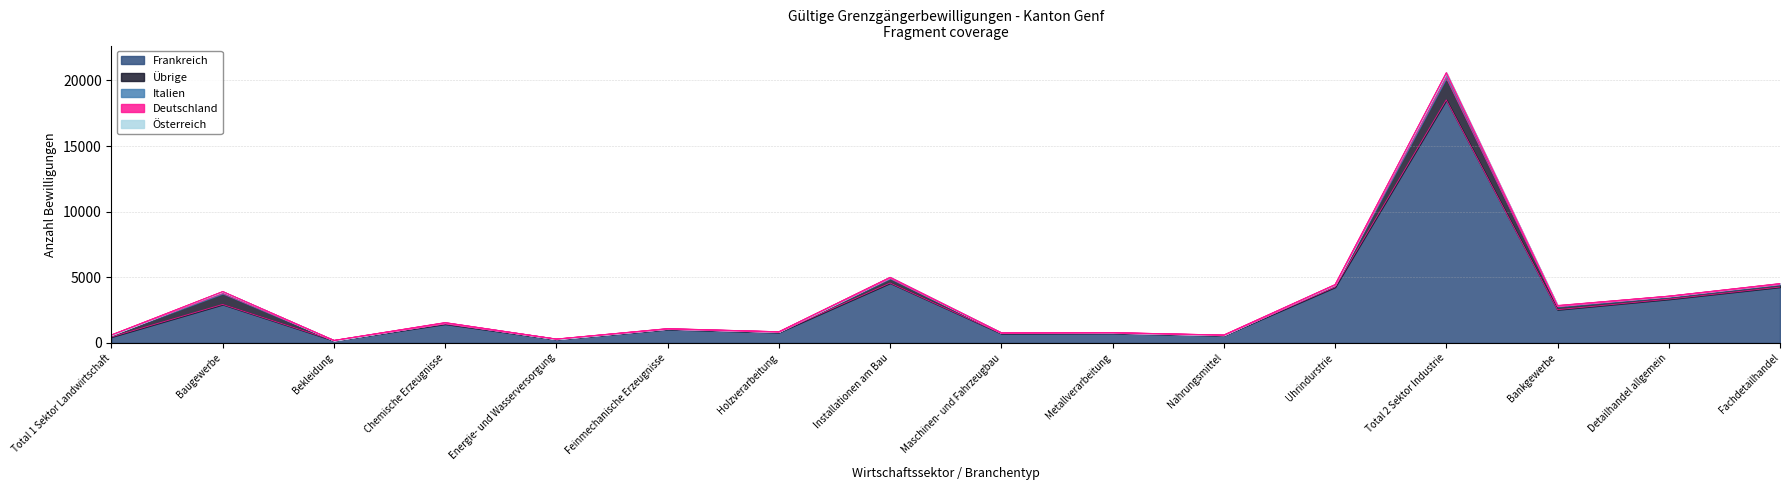

How many data points does each series have?

16